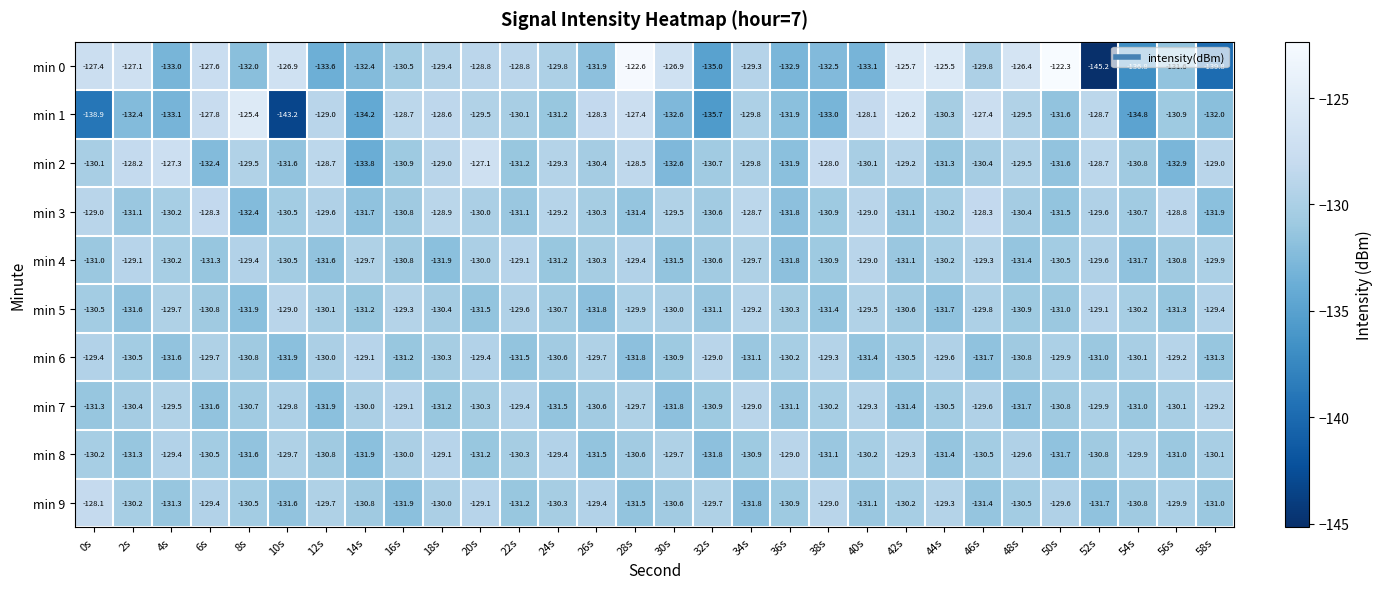

What is the sum of all min 7 values?

-3913.5